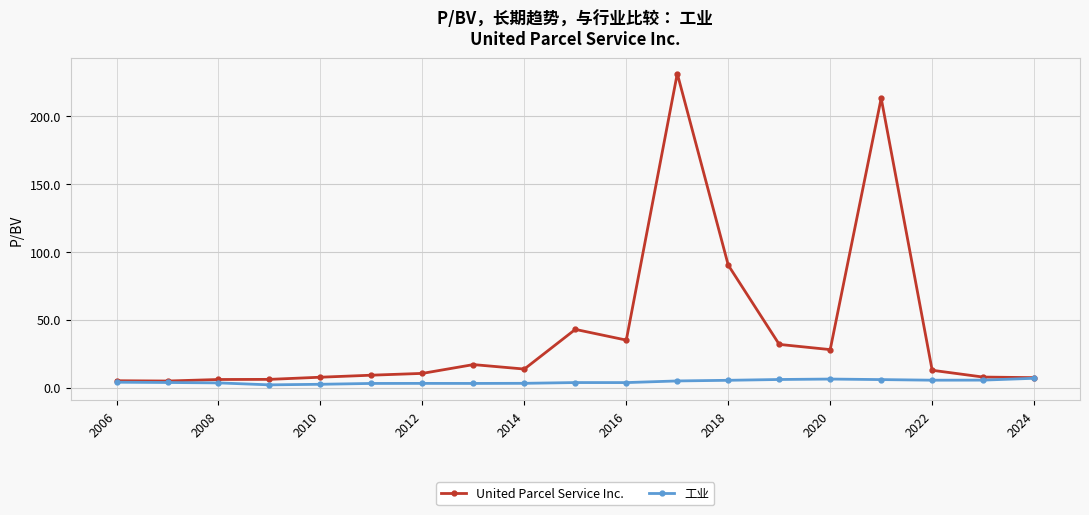

What is the maximum value shown in the chart?

231.4